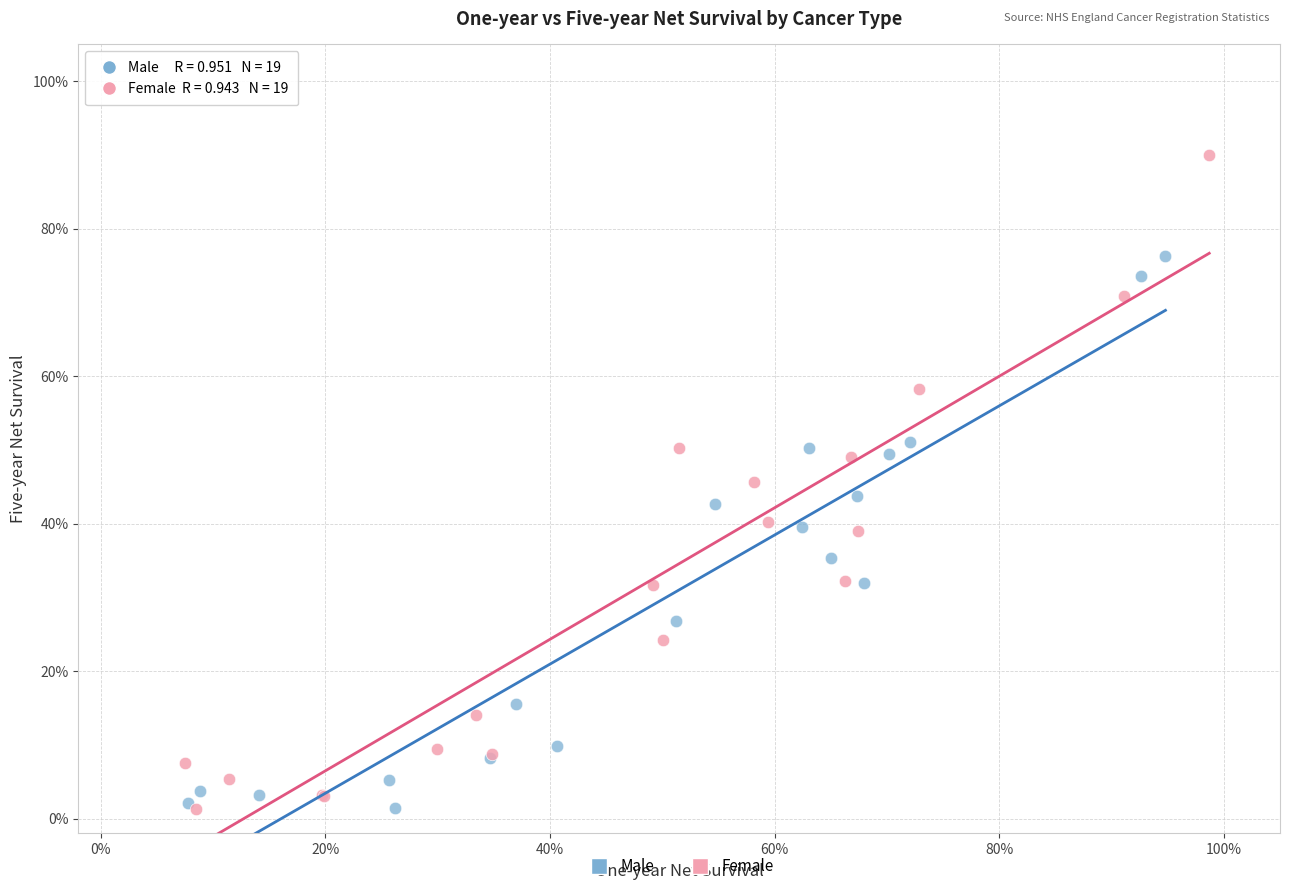

What are all the series names shown in the legend?

Male, Female